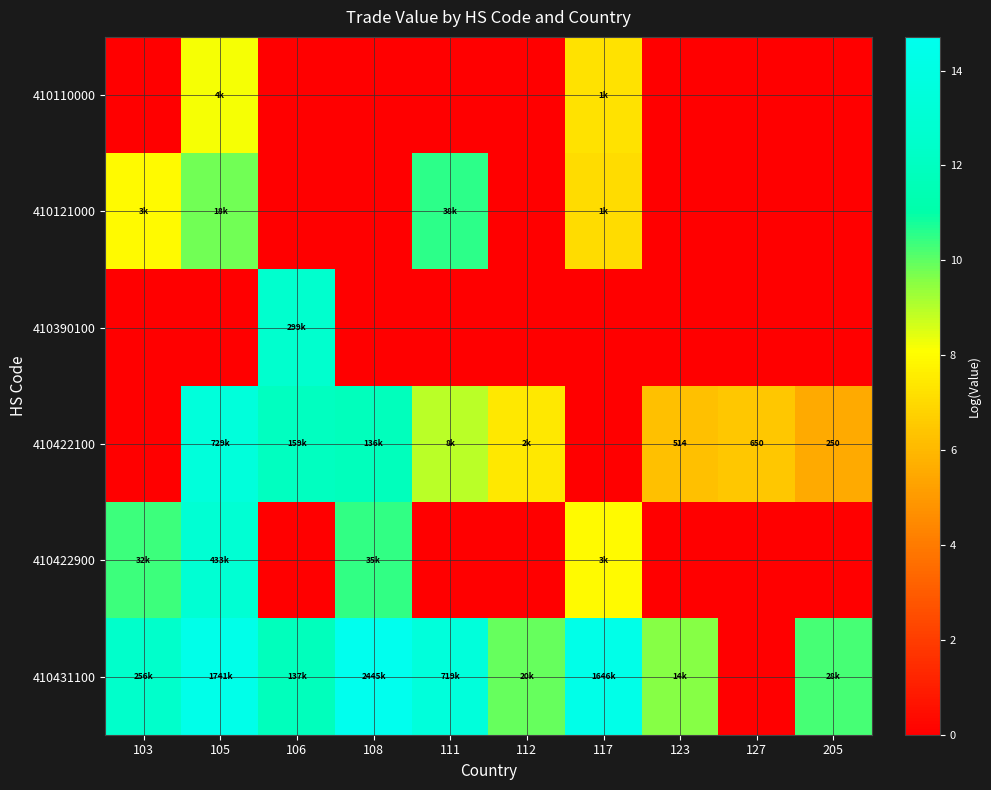

Which series has the largest total across all categories?

410431100